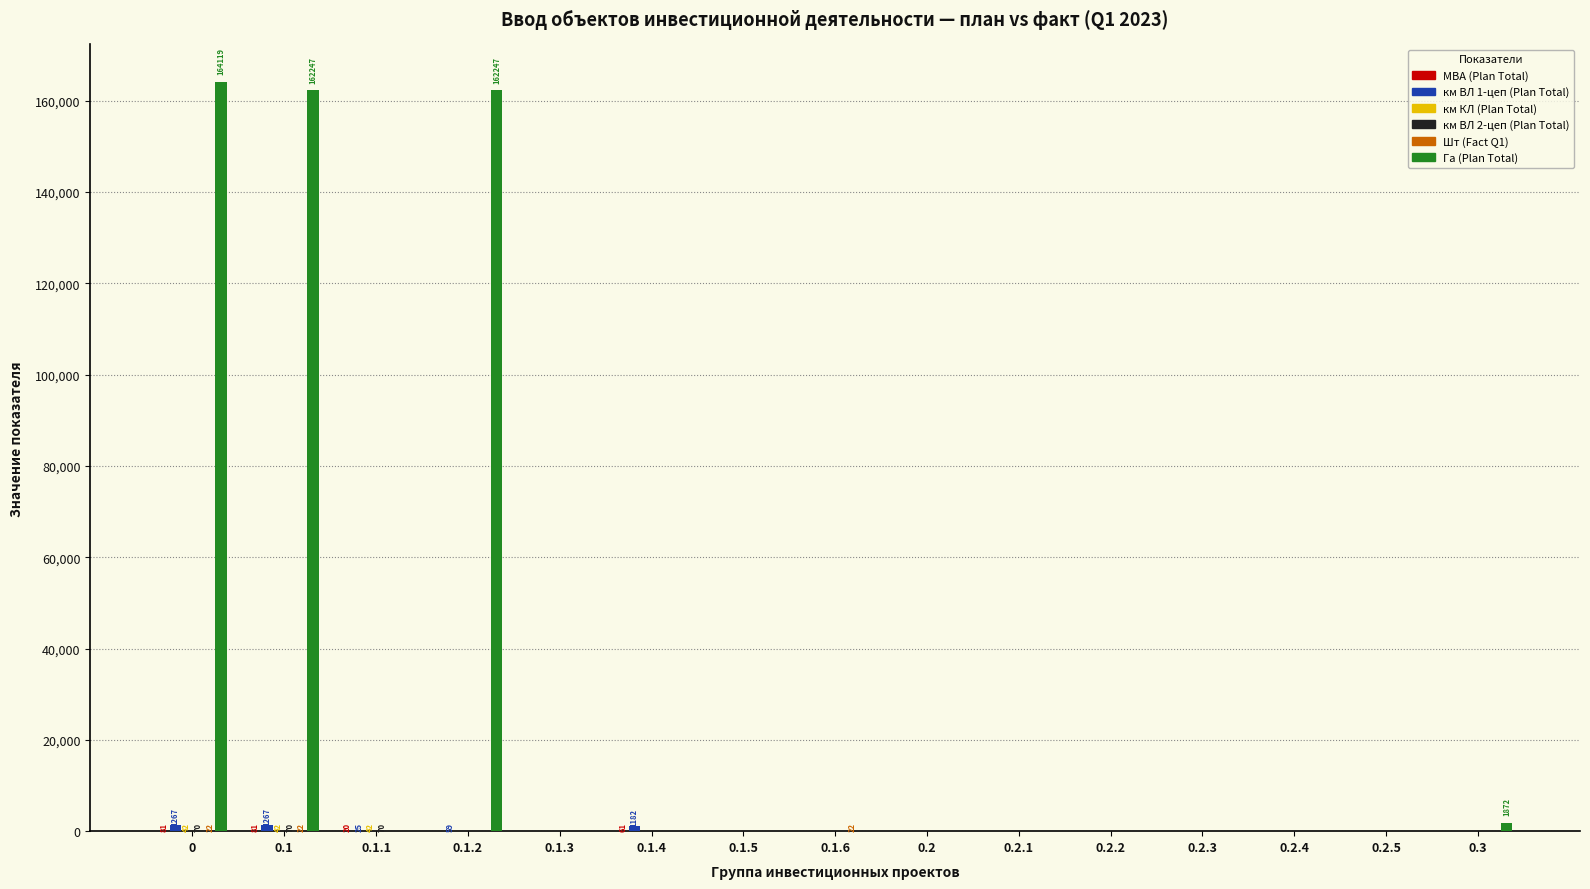

What is the maximum value shown in the chart?

164119.0